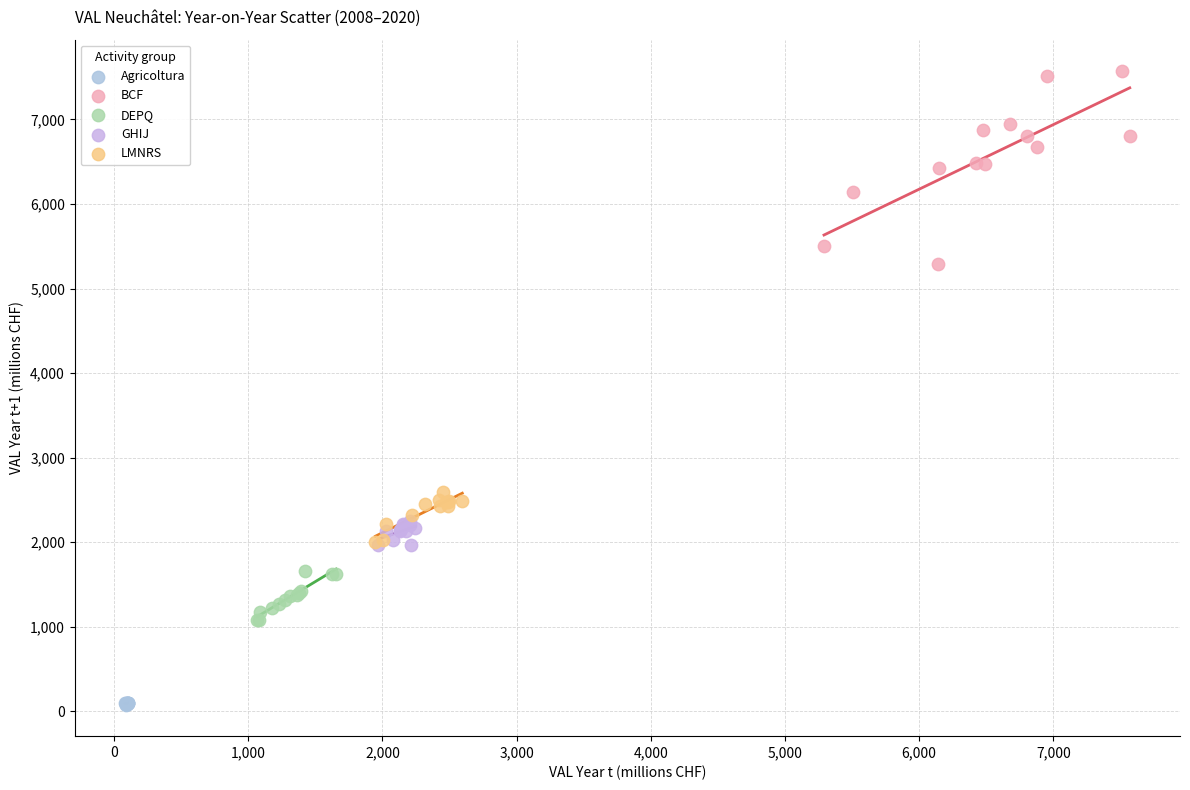

Which series contains the lowest Y value?

Agricoltura